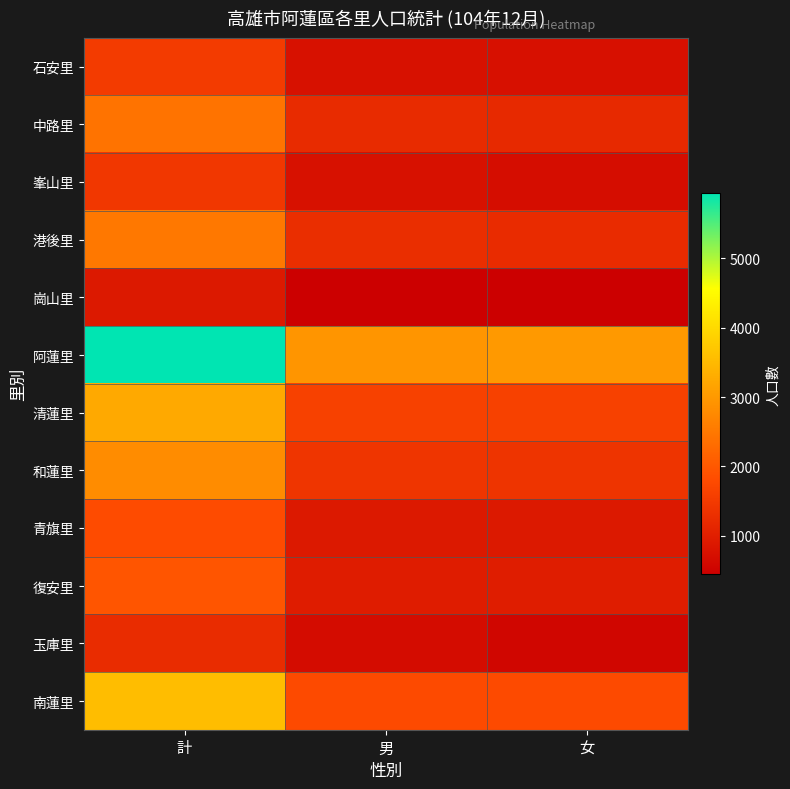

Reading left to right, list all the values displayed in this chart.

石安里: 計=1511	男=764	女=747
中路里: 計=2416	男=1226	女=1190
峯山里: 計=1448	男=757	女=691
港後里: 計=2504	男=1273	女=1231
崗山里: 計=900	男=443	女=457
阿蓮里: 計=5943	男=2941	女=3002
清蓮里: 計=3250	男=1627	女=1623
和蓮里: 計=2802	男=1420	女=1382
青旗里: 計=1799	男=901	女=898
復安里: 計=1951	男=969	女=982
玉庫里: 計=1238	男=675	女=563
南蓮里: 計=3557	男=1781	女=1776